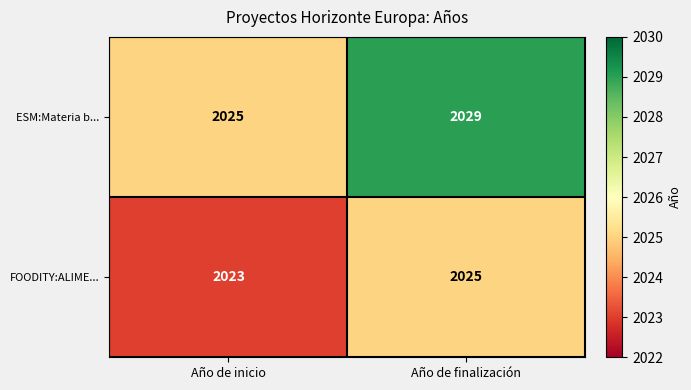

At which category does the chart reach its peak across all series?

Año de finalización